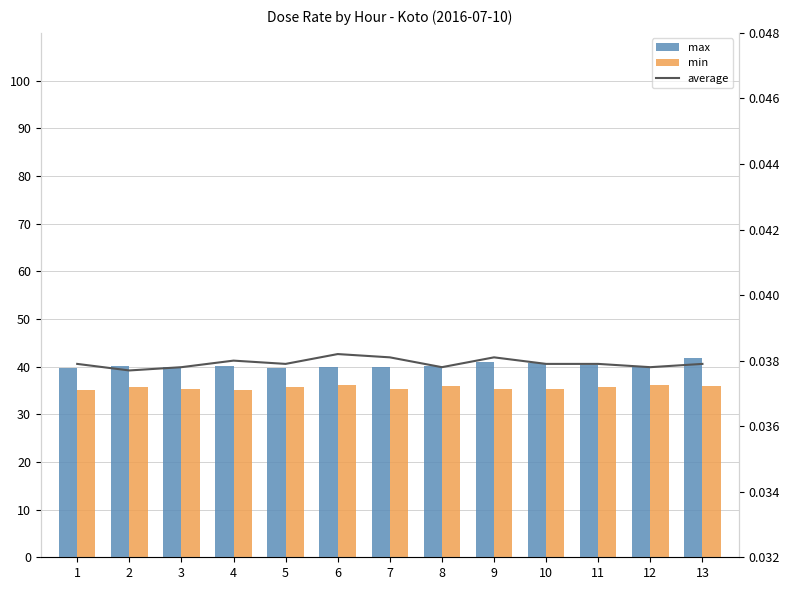

Read the max value at 10.

40.7